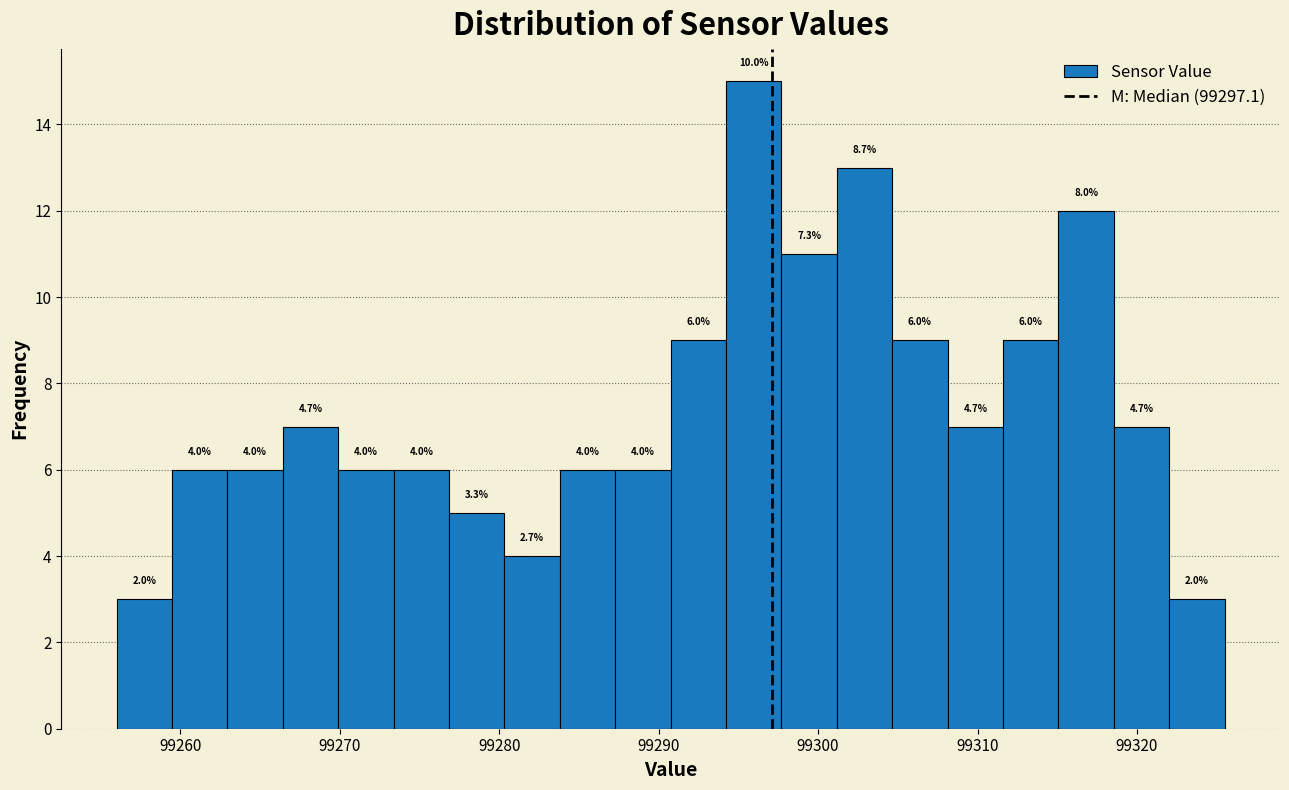

Around what value on the x-axis is the tallest bar? Give the approximate position of its centre, as read against the axis.

99296